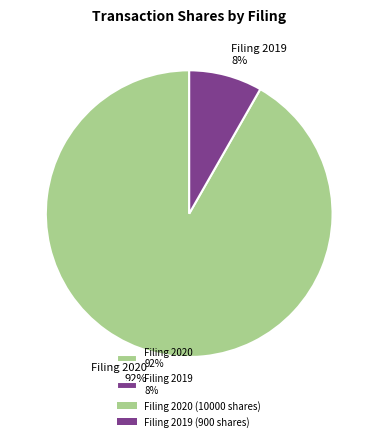

To the nearest percent, what percentage of the pie is Filing 2020 92%?

92%